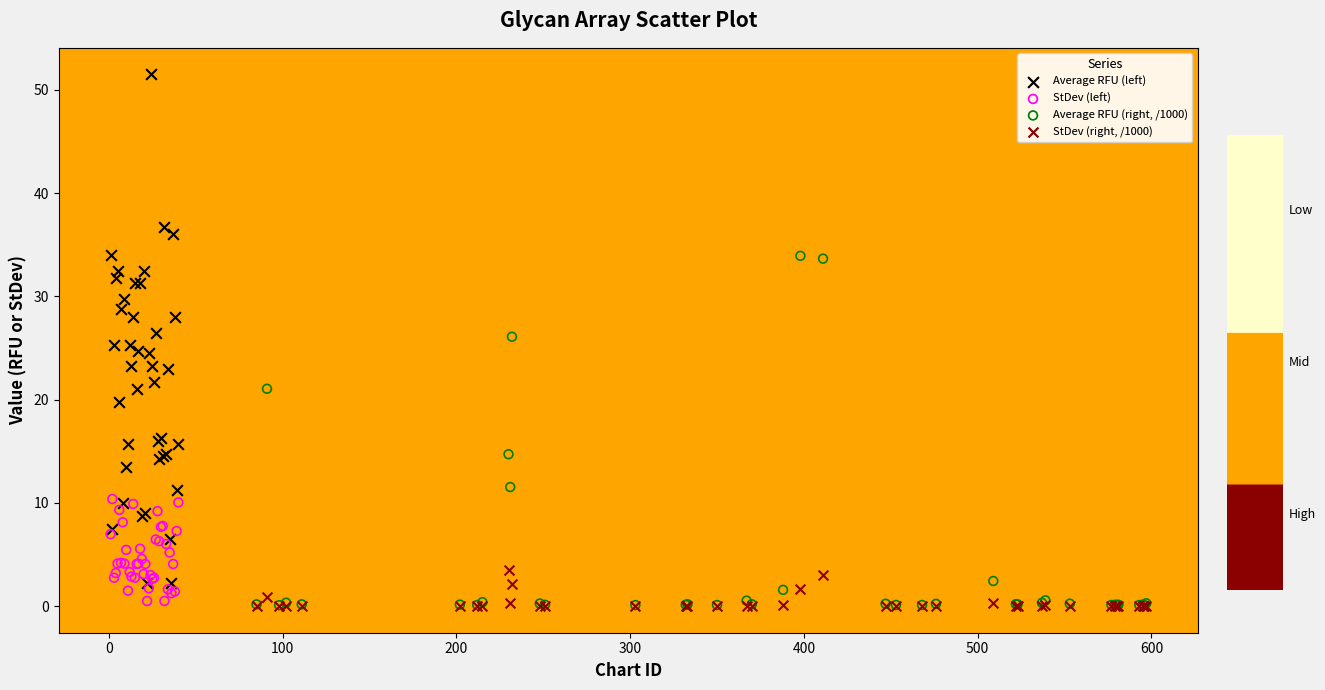

Which series has the widest spread of Y values?

Average RFU (left)